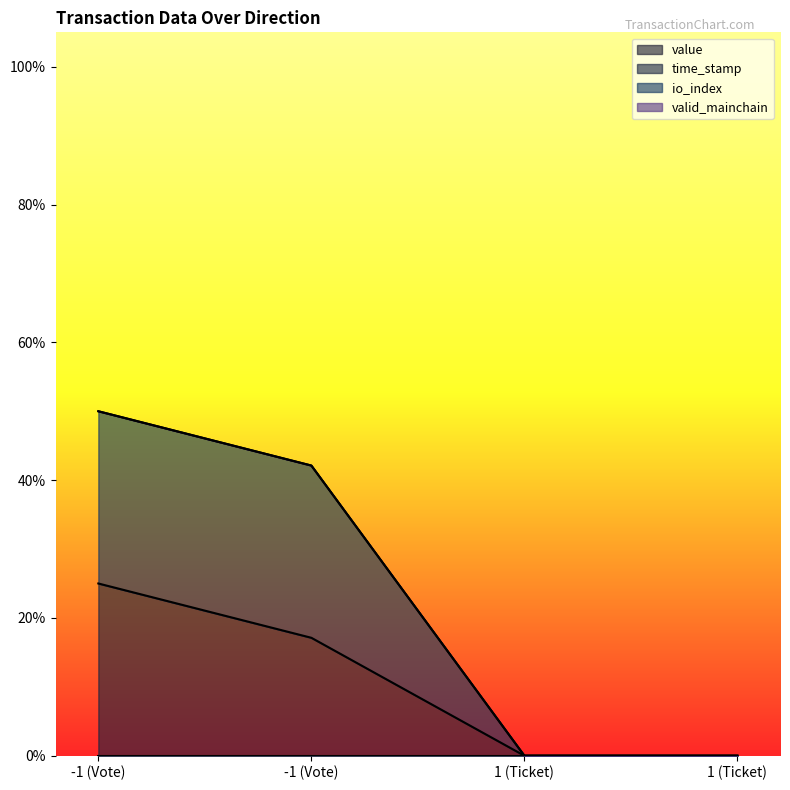

What is the label of the 2nd point from the right?

1 (Ticket)